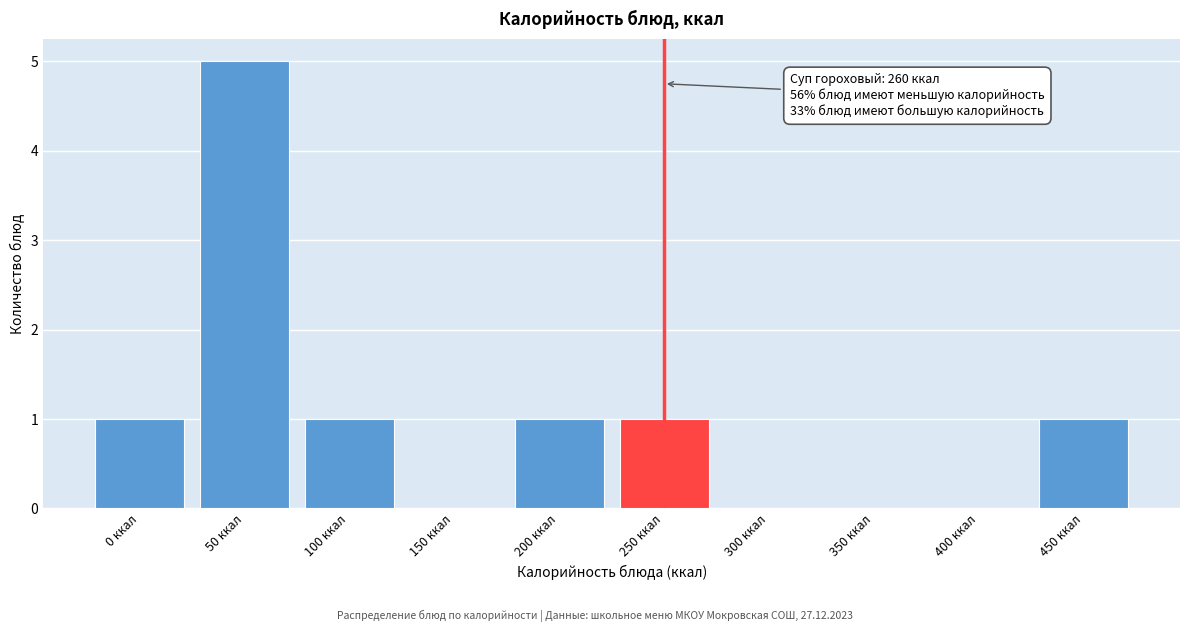

Reading left to right, transcribe all the data shown in this chart.

0 ккал=1	50 ккал=5	100 ккал=1	150 ккал=0	200 ккал=1	250 ккал=1	300 ккал=0	350 ккал=0	400 ккал=0	450 ккал=1